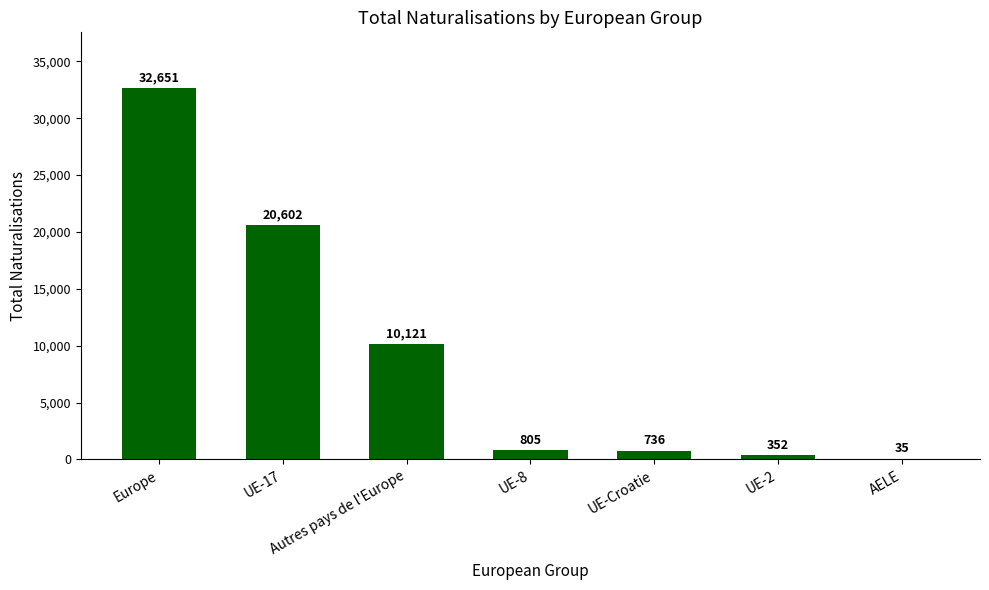

What is the ratio of the value at UE-17 to the value at Europe?

0.6